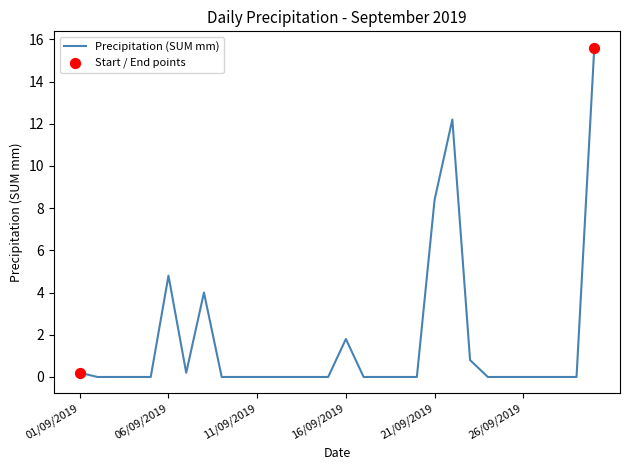

What is the greatest value displayed?

15.6